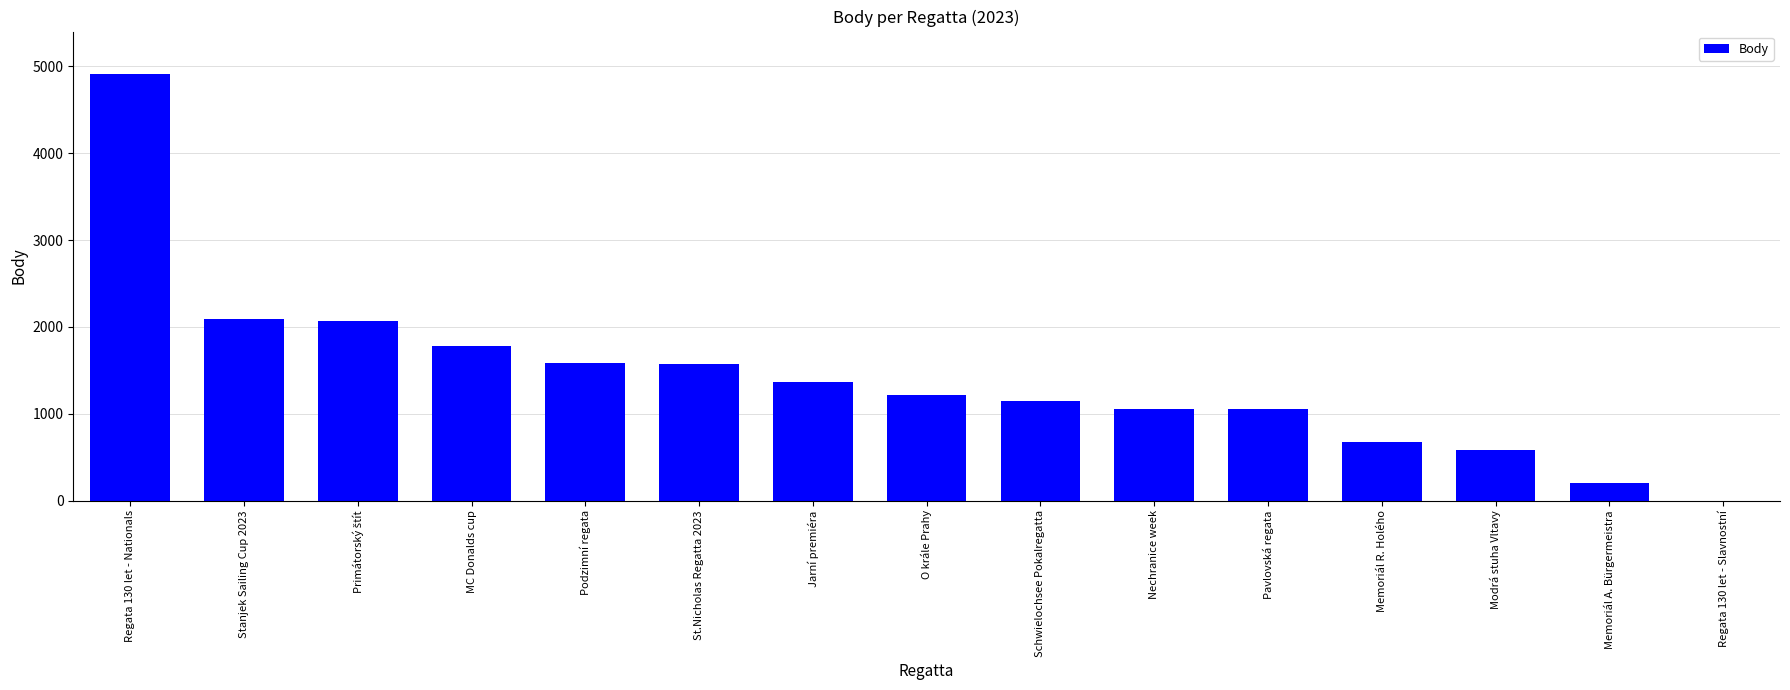

What is the change in value from Jarní premiéra to Memoriál A. Bürgermeistra?

-1159